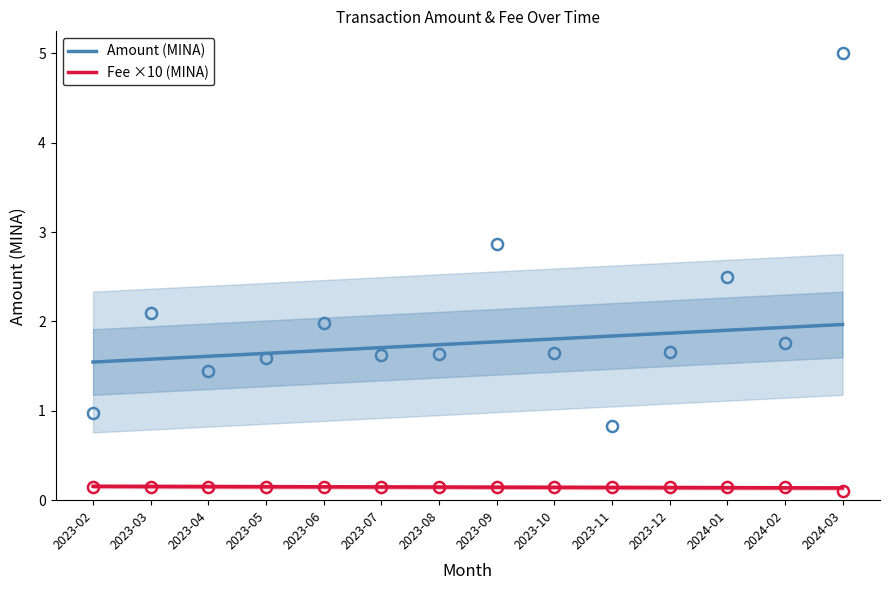

What are all the series names shown in the legend?

Amount (MINA), Fee ×10 (MINA)